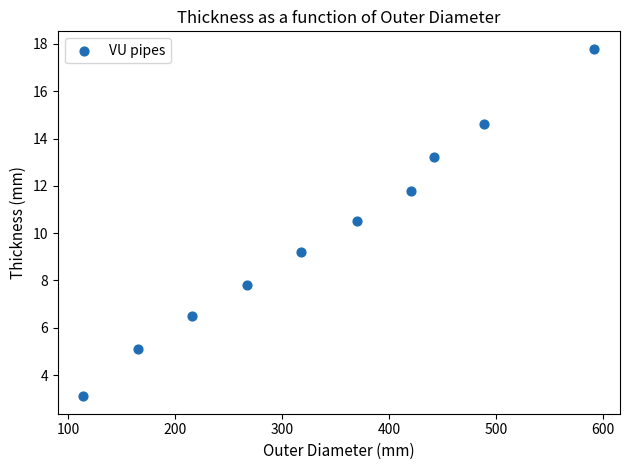

What Y value in the scatter plot is closest to 10?

10.5